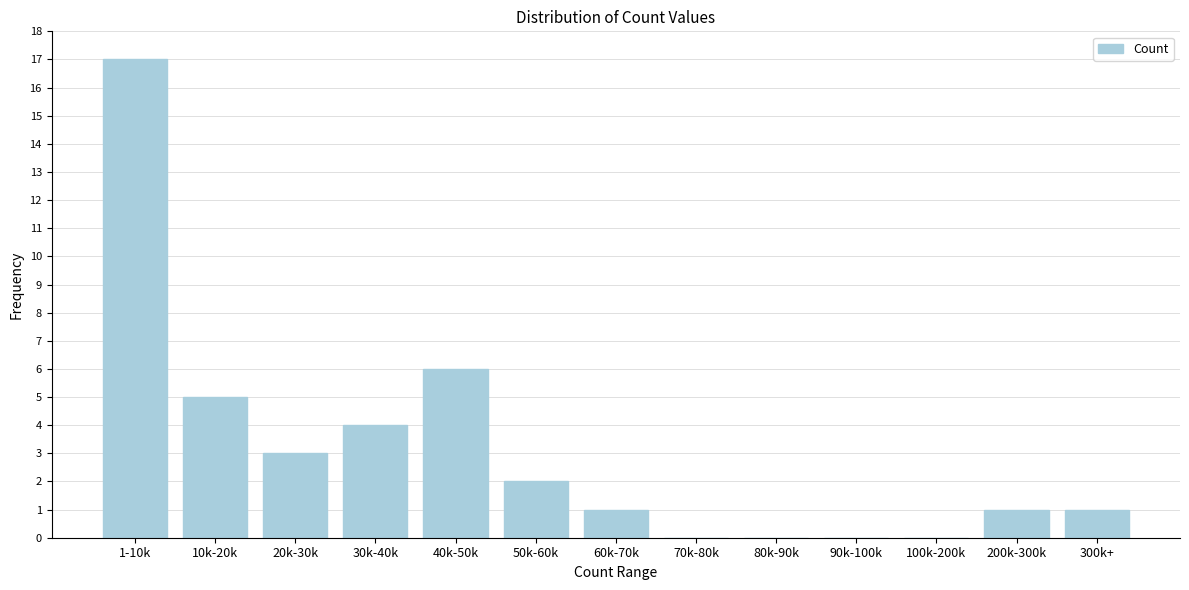

Reading left to right, what are all the values shown in this chart?

1-10k=17	10k-20k=5	20k-30k=3	30k-40k=4	40k-50k=6	50k-60k=2	60k-70k=1	70k-80k=0	80k-90k=0	90k-100k=0	100k-200k=0	200k-300k=1	300k+=1